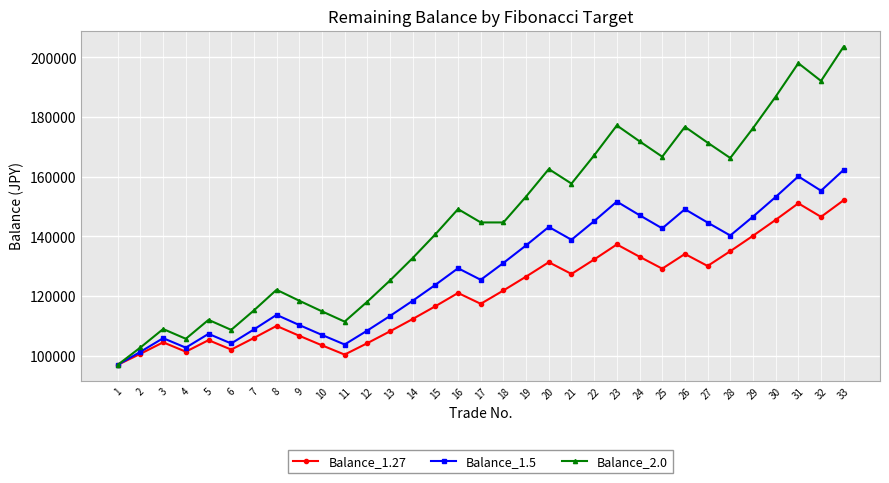

What is the maximum value shown in the chart?

203631.0